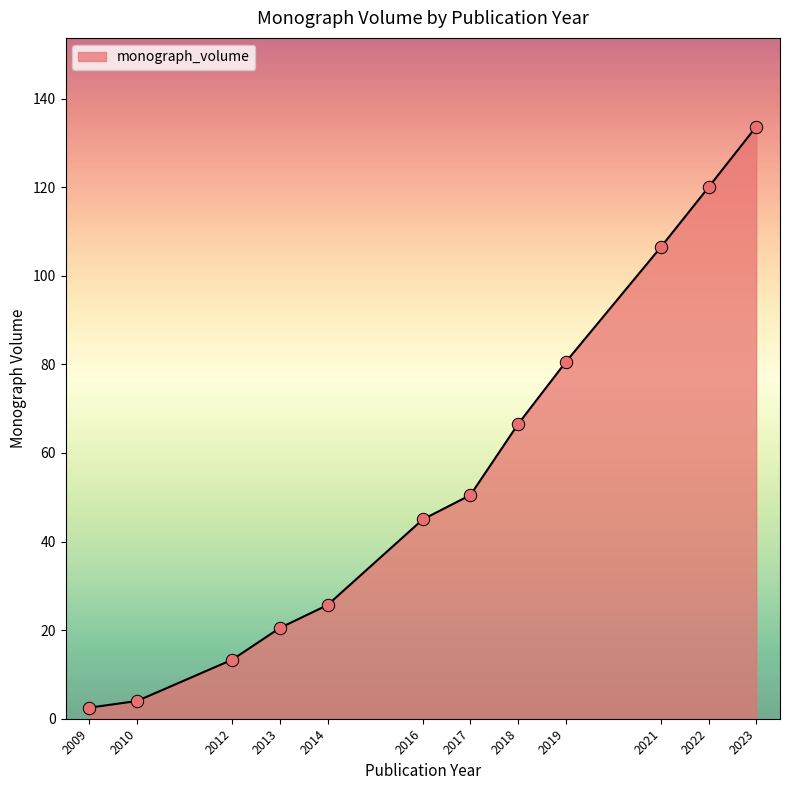

Between 2013 and 2021, which is larger?

2021